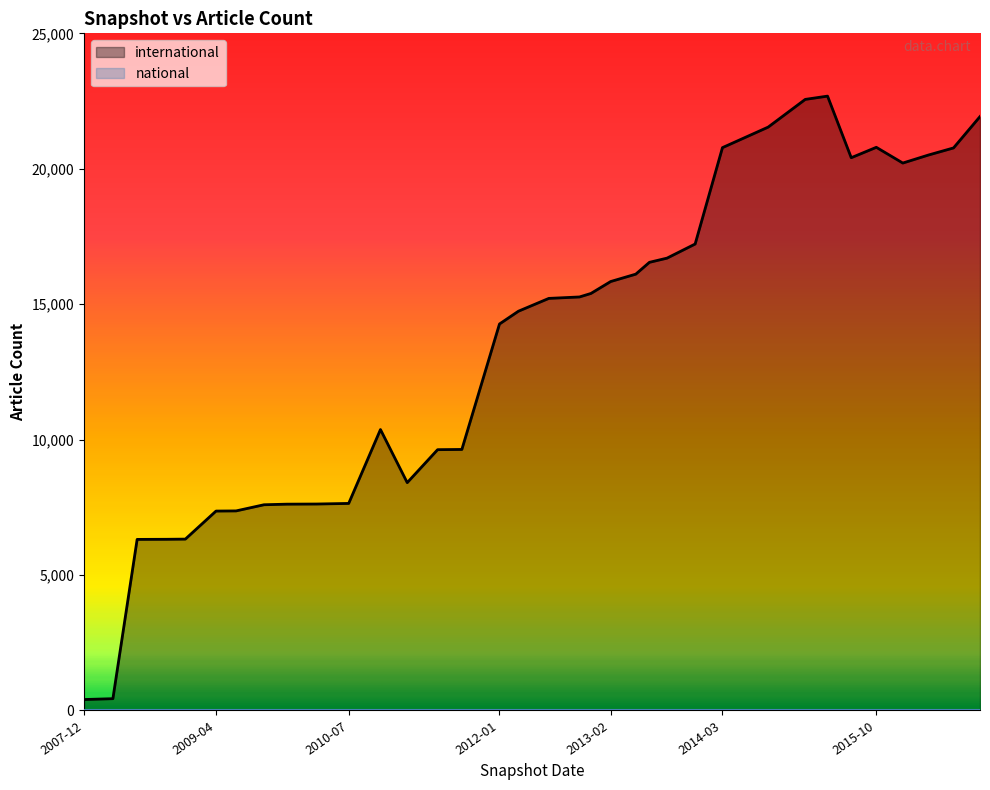

Approximately how many times larger is the value at 2012-01 compared to 2007-12?

35.3